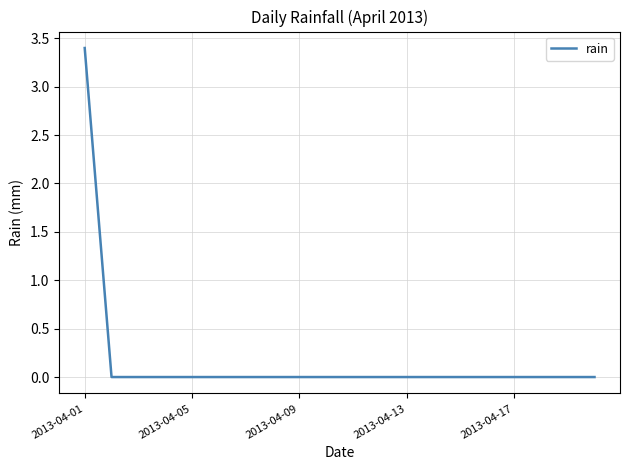

What is the difference between the maximum and minimum values?

3.4